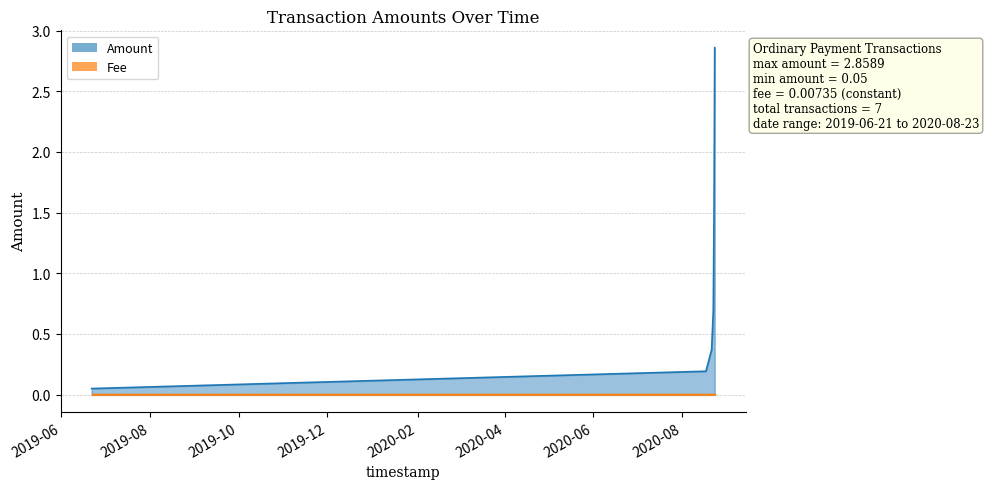

Which series changed the most between 2020-08-22 and 2020-08-21?

Amount